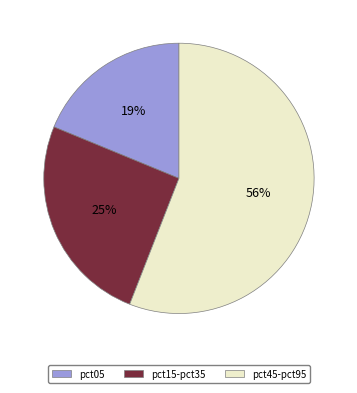

To the nearest percent, what is the difference between the largest and smallest slice percentages?

37%